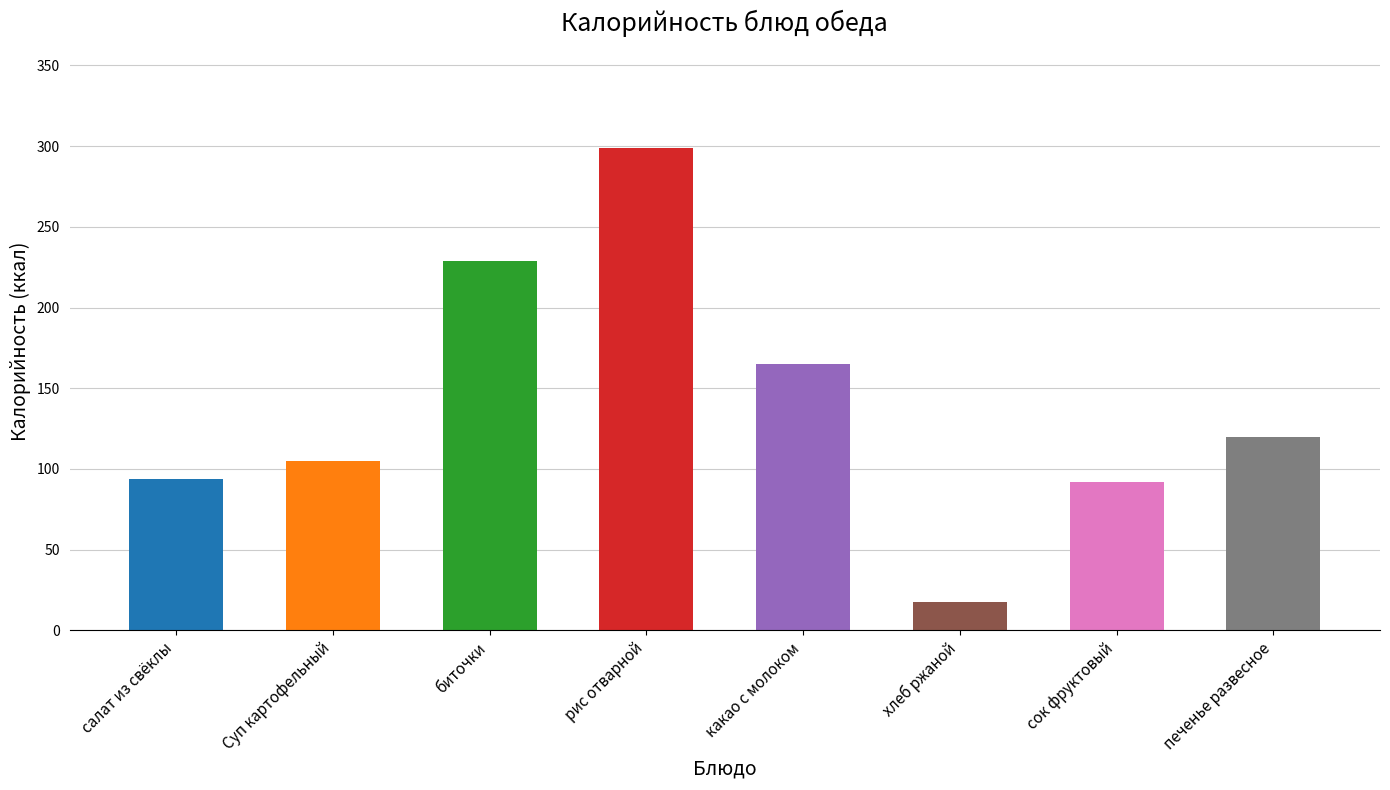

What is the ratio of the value at рис отварной to the value at какао с молоком?

1.8